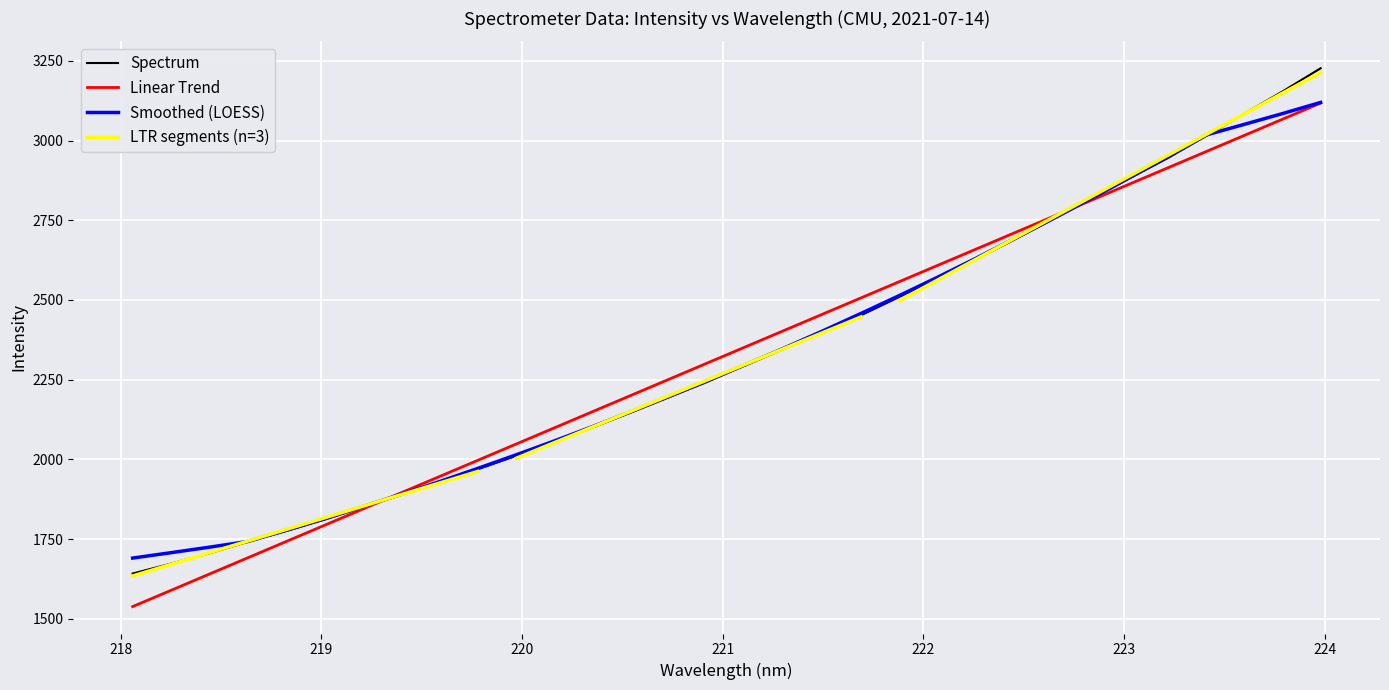

What is the maximum value for Smoothed (LOESS)?

3119.7